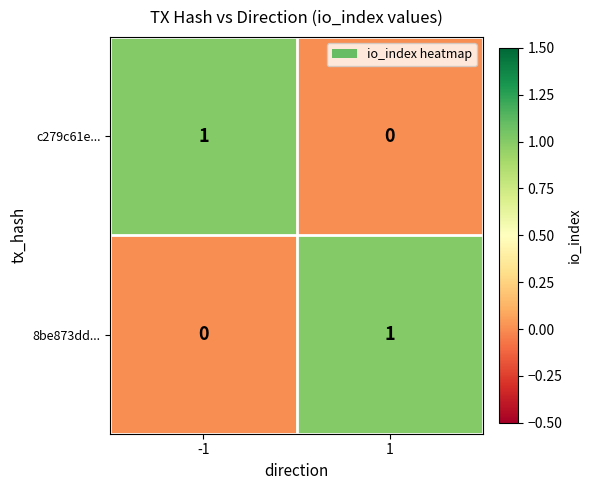

Is the value of 8be873dd... at 1 greater than the value of c279c61e... at 1?

Yes